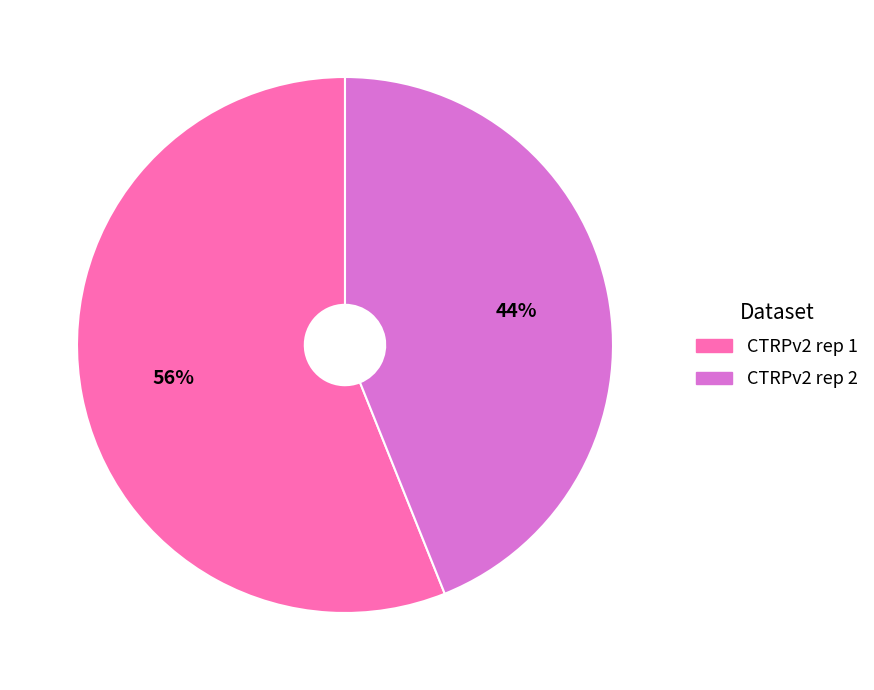

What is the largest slice in the pie chart?

CTRPv2 rep 1